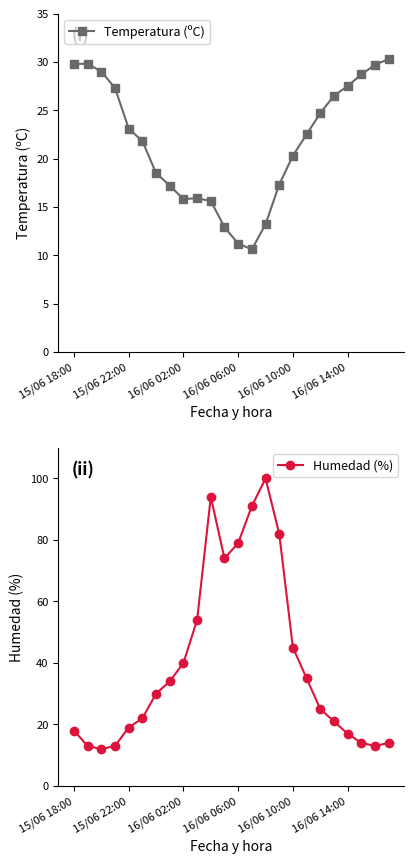

Rank the series by their average value, from highest to lowest.

Humedad (%), Temperatura (ºC)